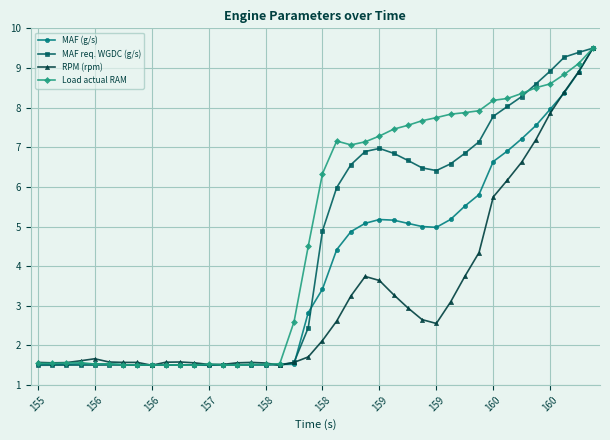

List the series in order of their overall mean, lowest first.

RPM (rpm), MAF (g/s), MAF req. WGDC (g/s), Load actual RAM